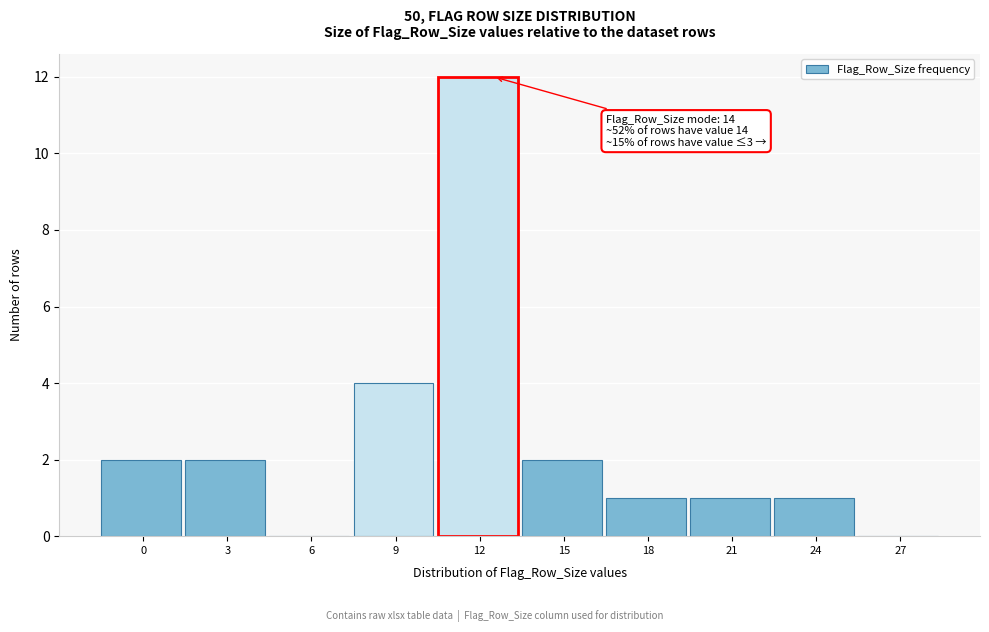

Reading left to right, list all the values displayed in this chart.

0=2	3=2	6=0	9=4	12=12	15=2	18=1	21=1	24=1	27=0